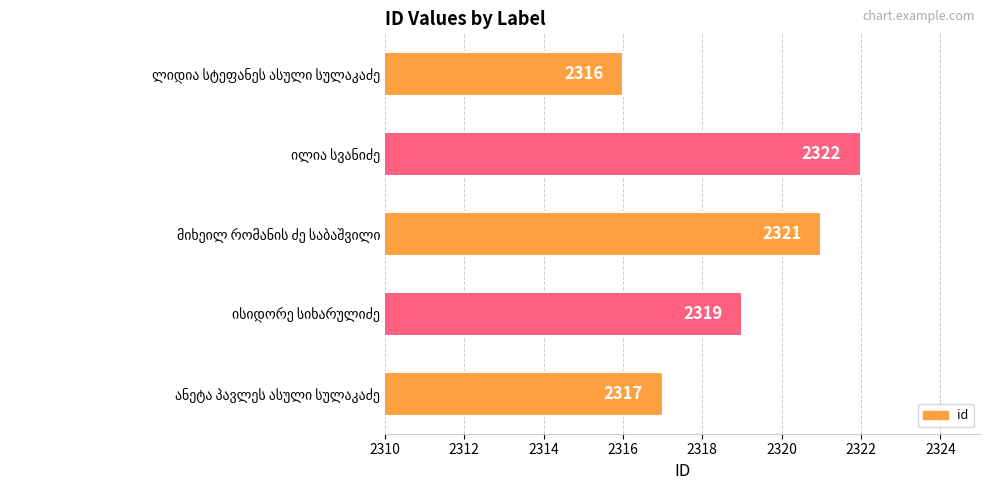

What is the maximum value shown in the chart?

2322